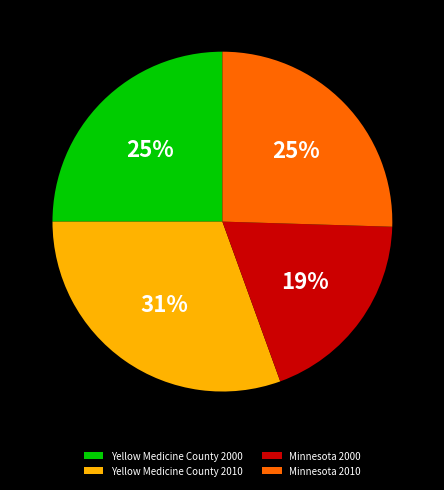

Is there any slice that represents more than half of the pie?

No